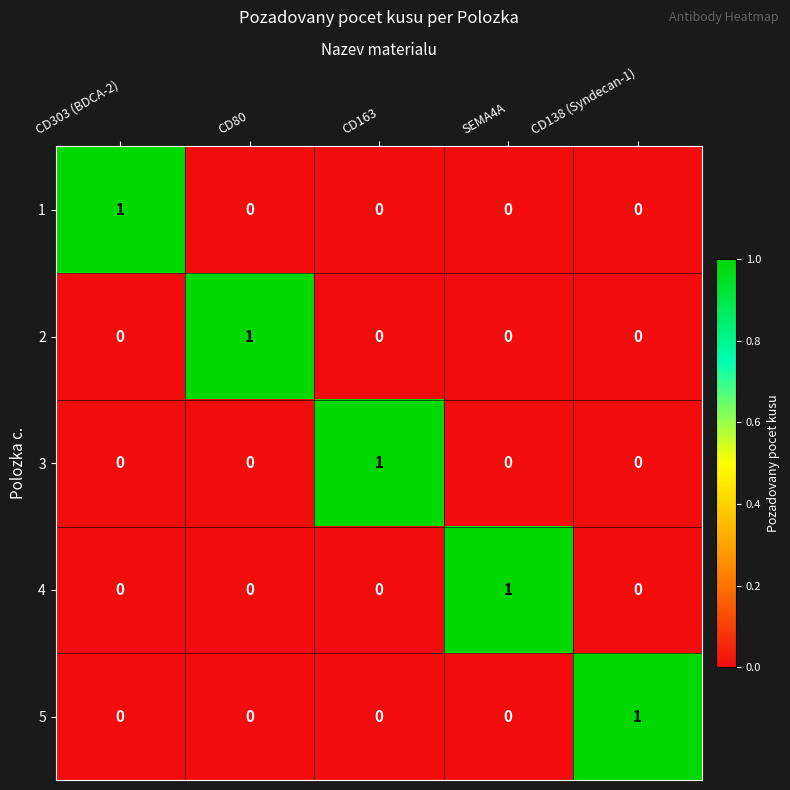

The value of 1 at SEMA4A is -1. True or false?

False